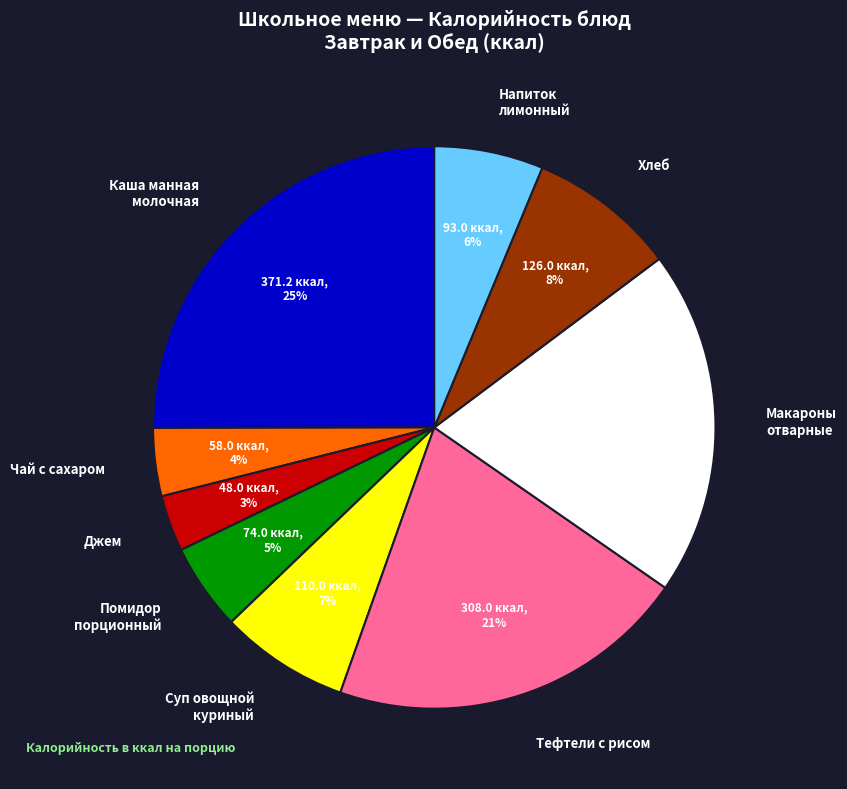

Count the number of slices in the pie.

9